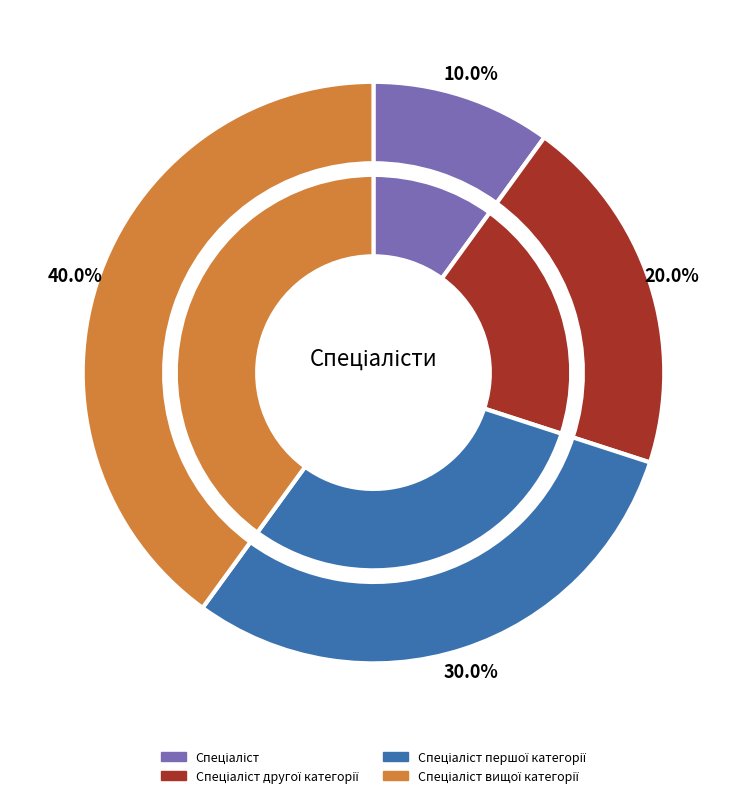

How many segments does this pie chart have?

4